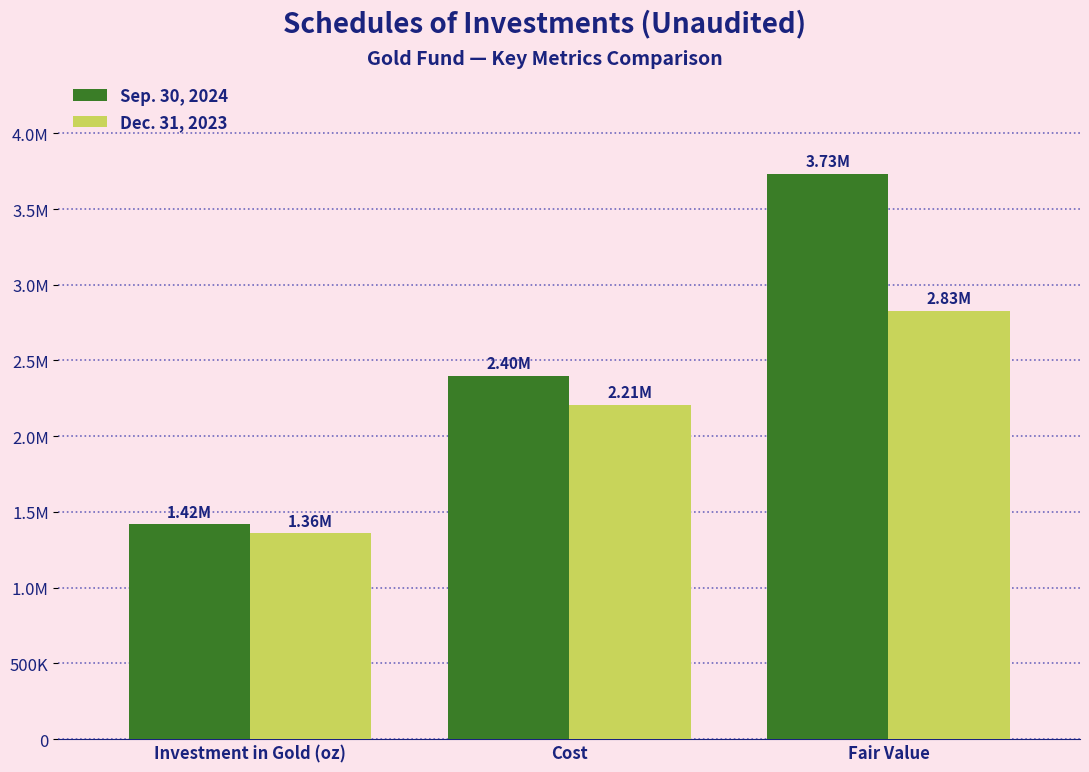

Reading left to right, extract all data points from this chart.

Sep. 30, 2024: 1419415	2399846	3732989
Dec. 31, 2023: 1360021	2207626	2826667